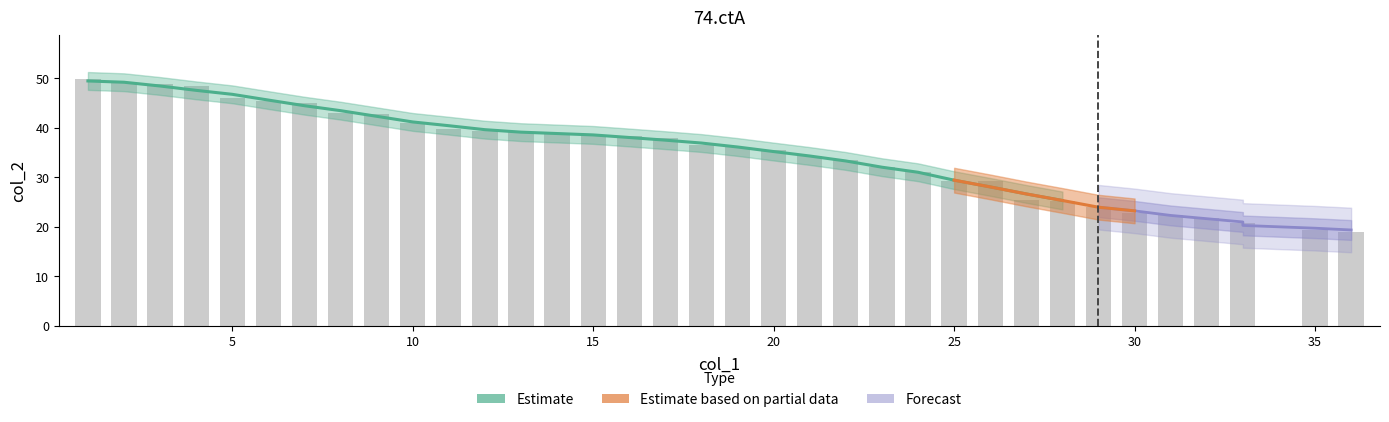

What is the minimum value shown in the chart?

18.9